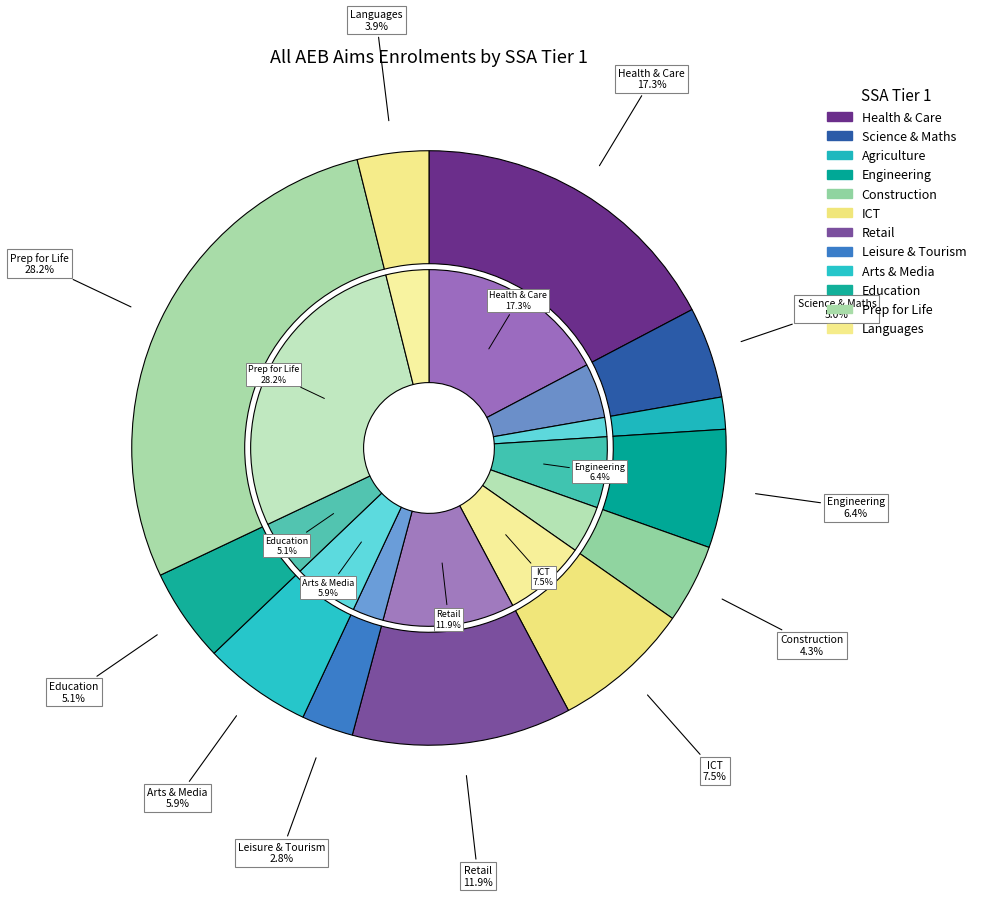

True or false: Health, Public Services and Care accounts for 7% of the total.

False